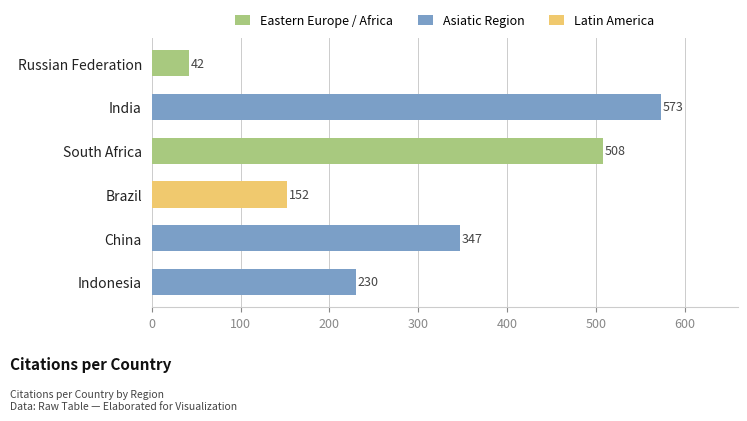

Which has a higher value, Indonesia or Brazil?

Indonesia